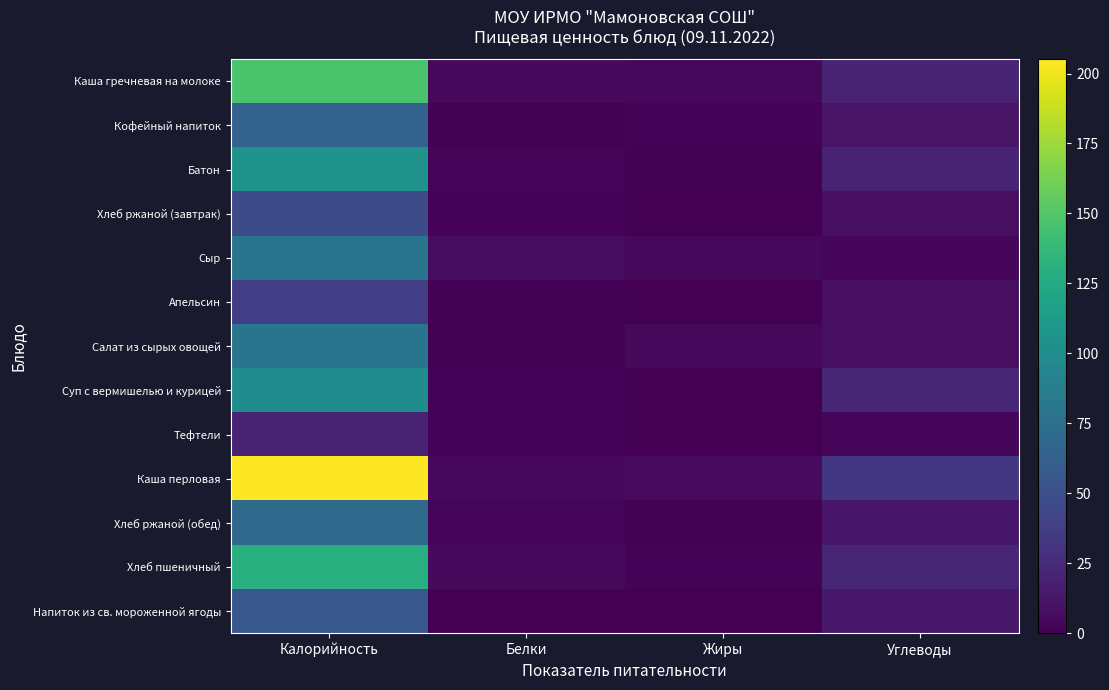

Which label corresponds to the smallest value in the chart?

Белки